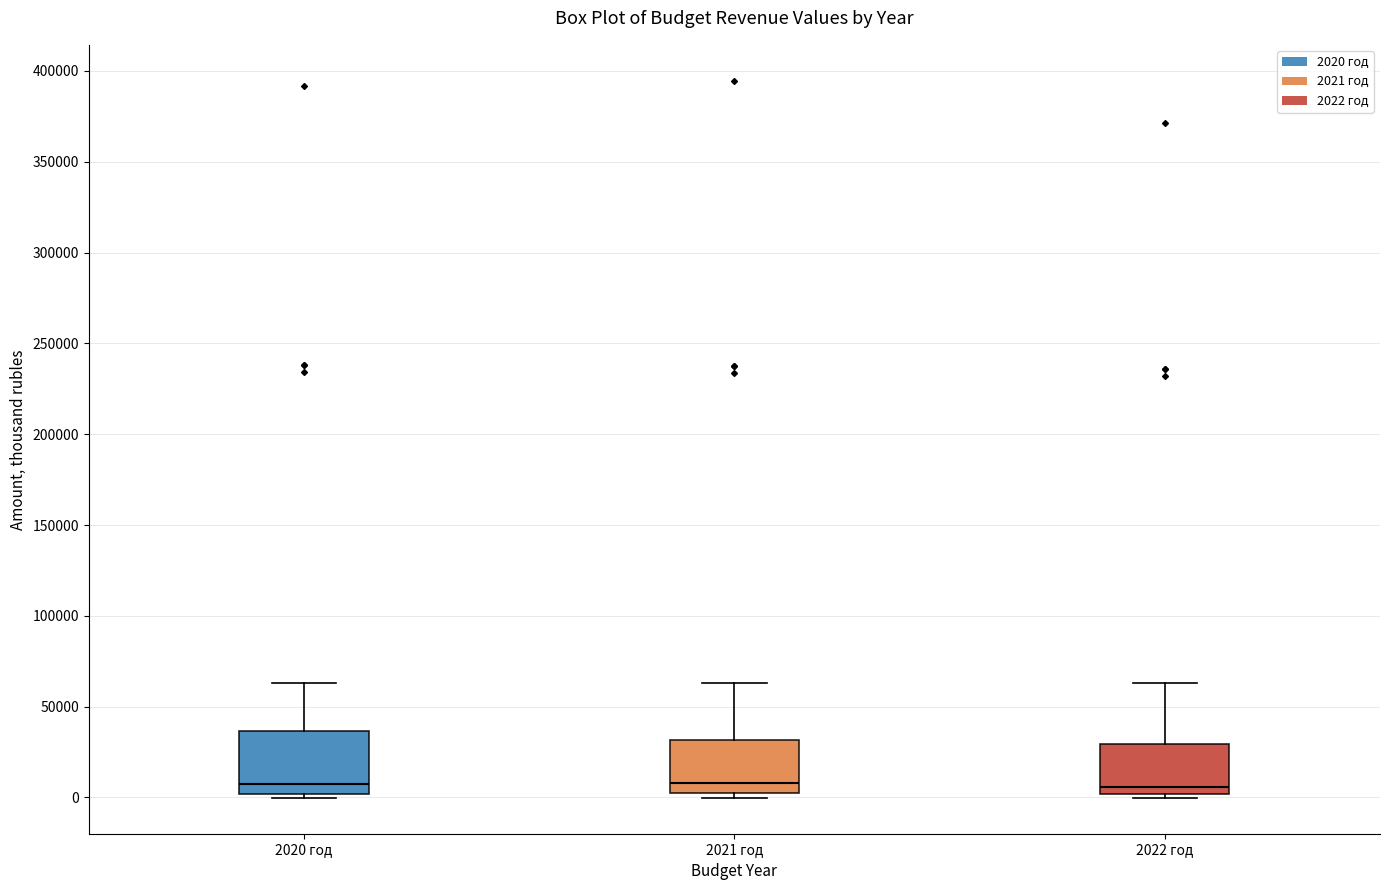

Reading left to right, transcribe this box plot: for each box, give where its median line is, the range the box spans, and where its two whiskers end, as read against the y-axis. The values are not printed on the chart, so give them approximately, as read against the axis.

2020 год: median 10000, box 0 to 35000, whiskers 0 (just below the box's lower edge) to 65000
2021 год: median 10000, box 0 to 30000, whiskers 0 (just below the box's lower edge) to 65000
2022 год: median 5000, box 0 to 30000, whiskers 0 (just below the box's lower edge) to 65000